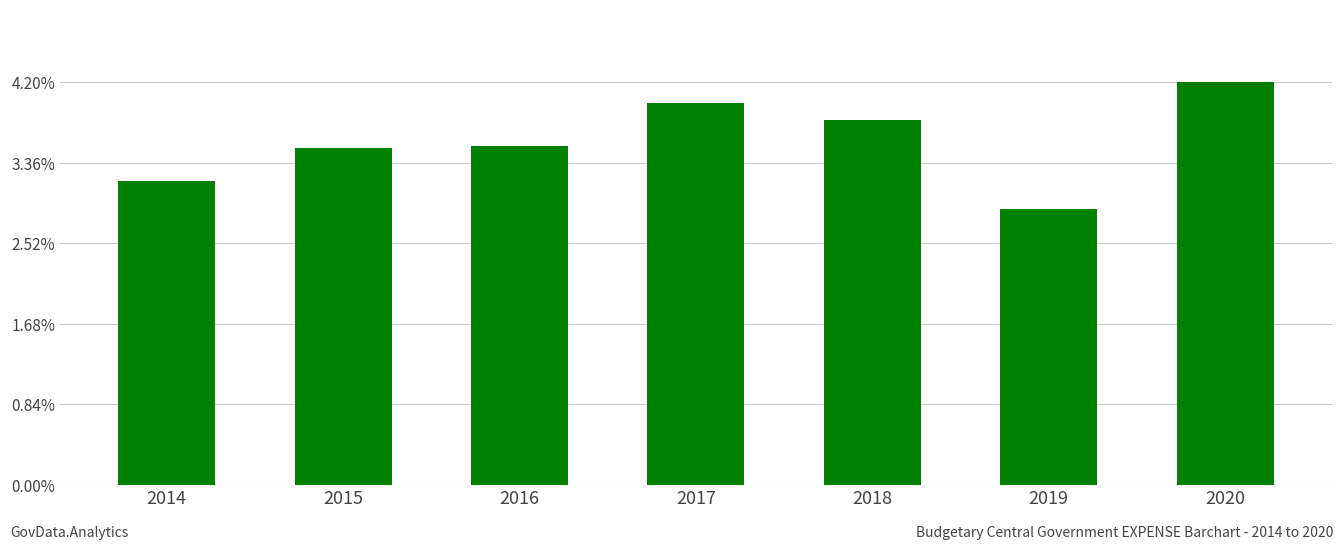

Does the chart contain stacked bars?

No